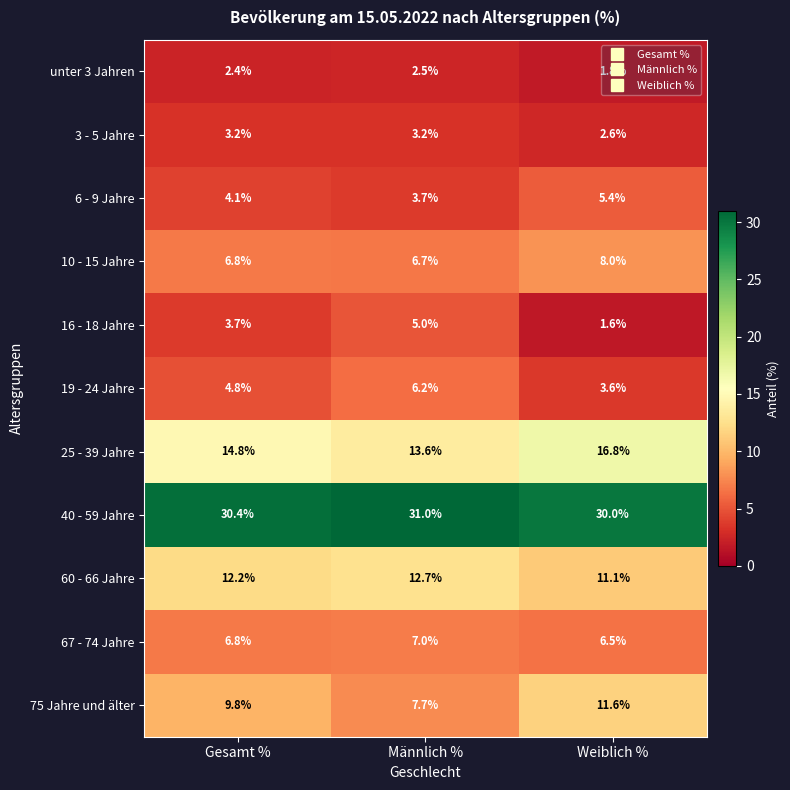

What is the average value of the unter 3 Jahren series?

2.2